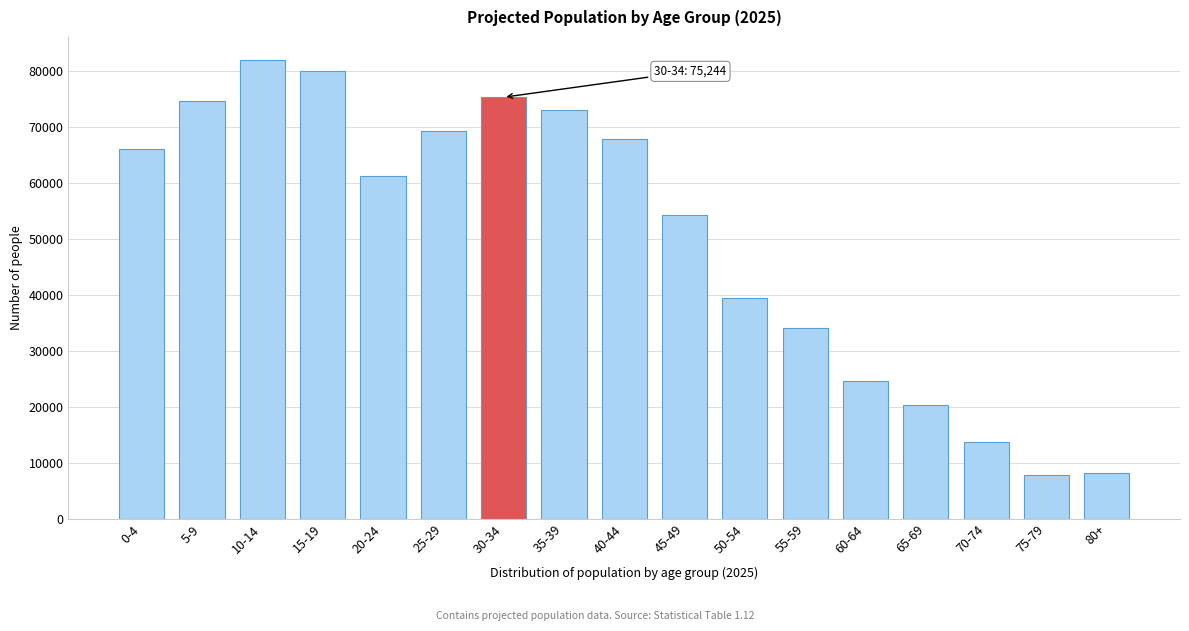

The value at 70-74 is 13756. True or false?

True